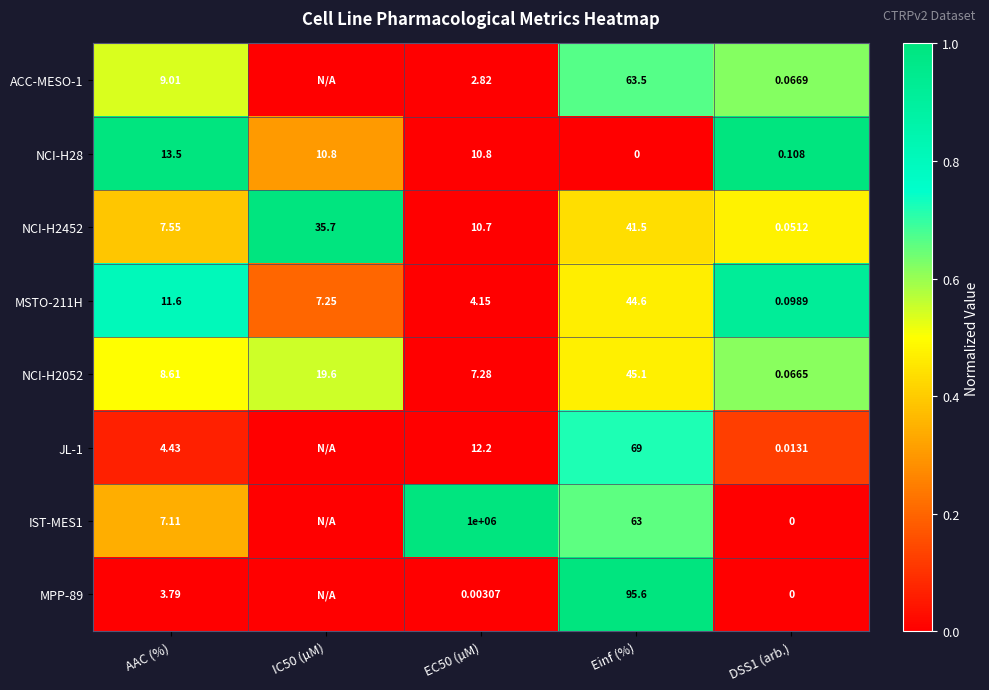

Which category has the lowest value in the NCI-H28 series?

Einf (%)